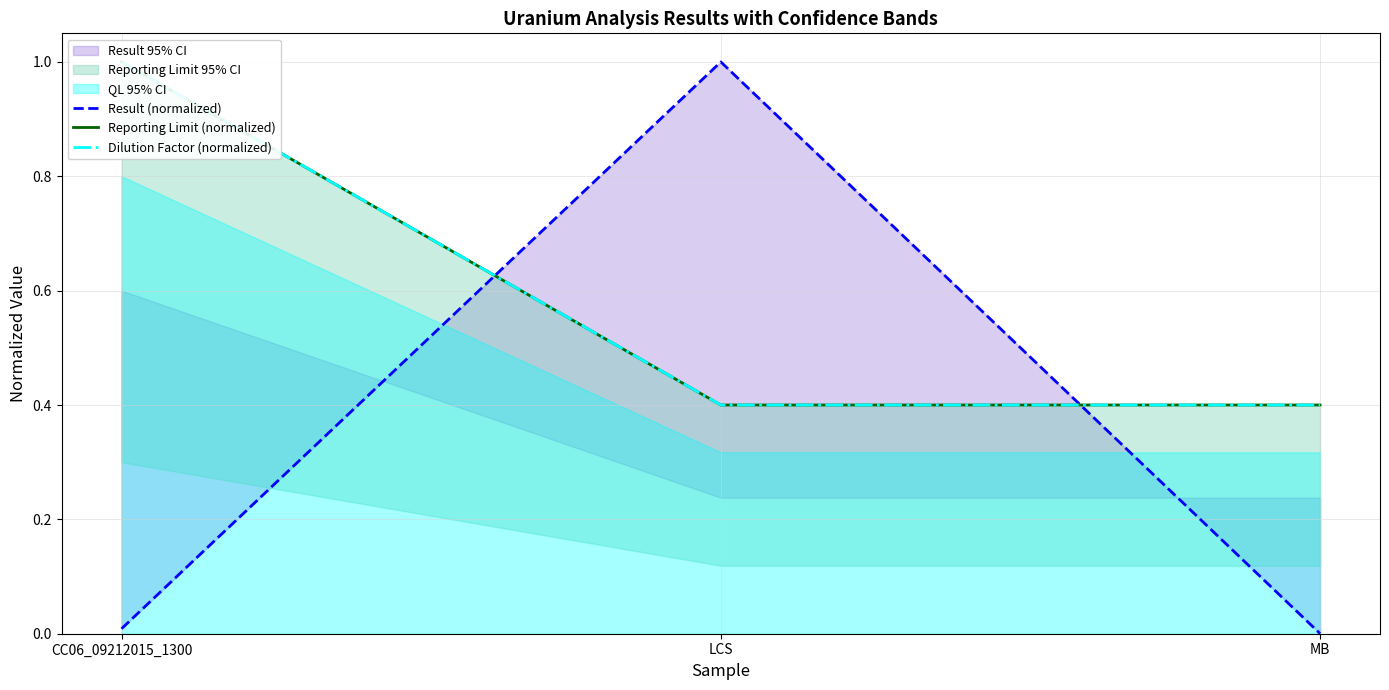

What position from the right is MB?

1